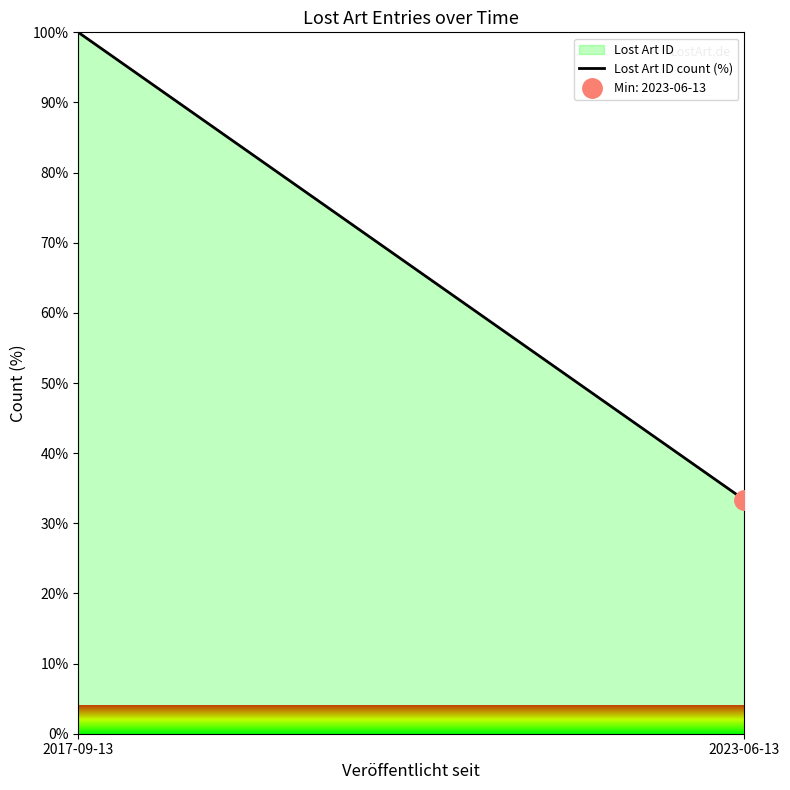

List the labels in order of value, smallest first.

2023-06-13, 2017-09-13